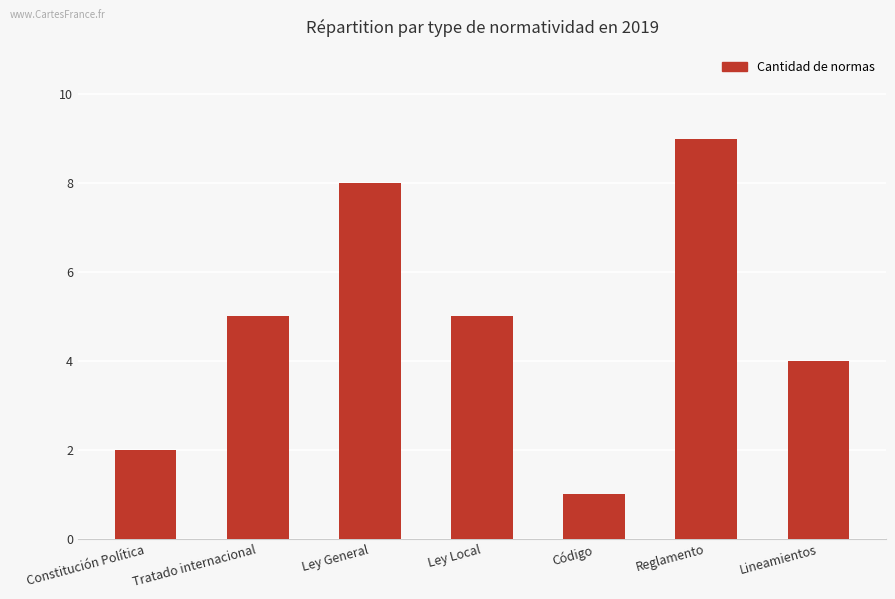

What value does the data have at Lineamientos?

4